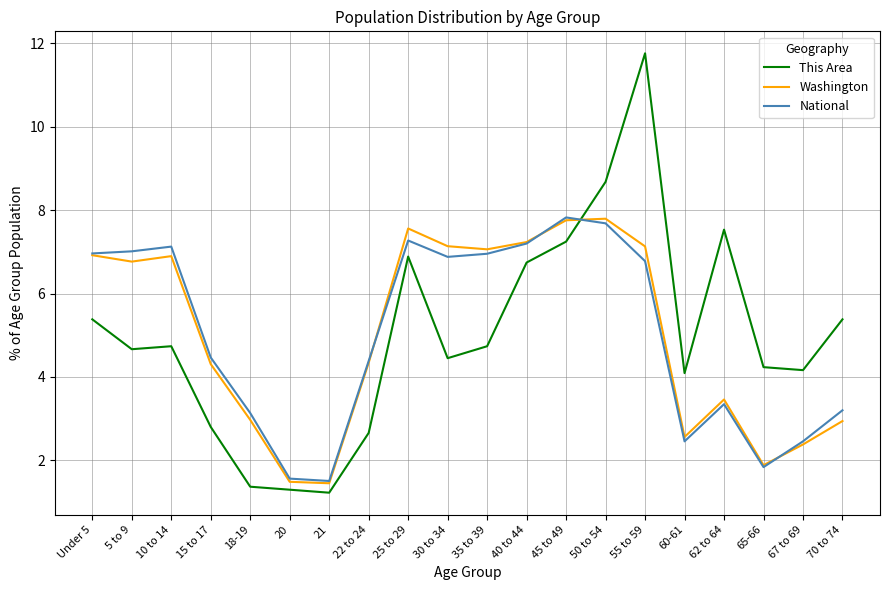

What is the total value across all series at 25 to 29?

21.7